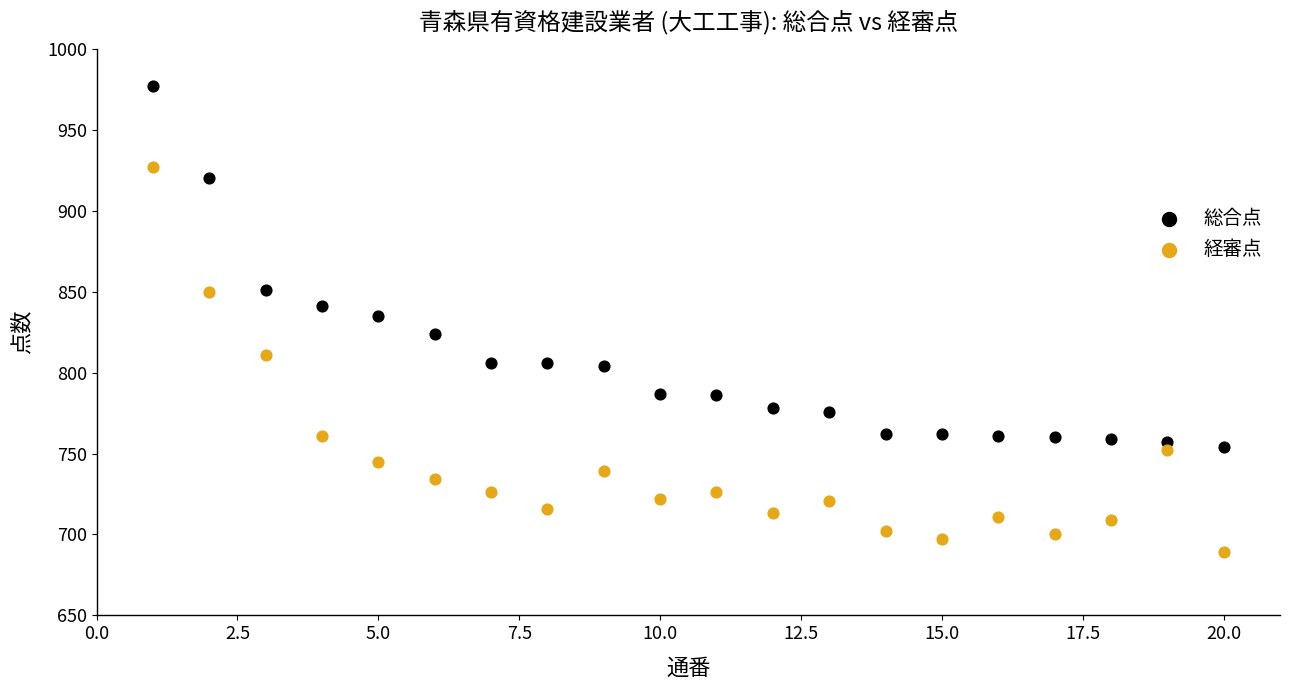

What are all the series names shown in the legend?

総合点, 経審点